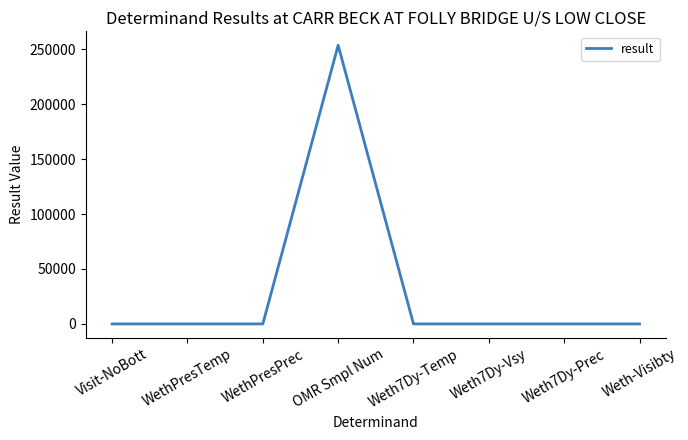

What is the change in value from Visit-NoBott to Weth-Visibty?

+3